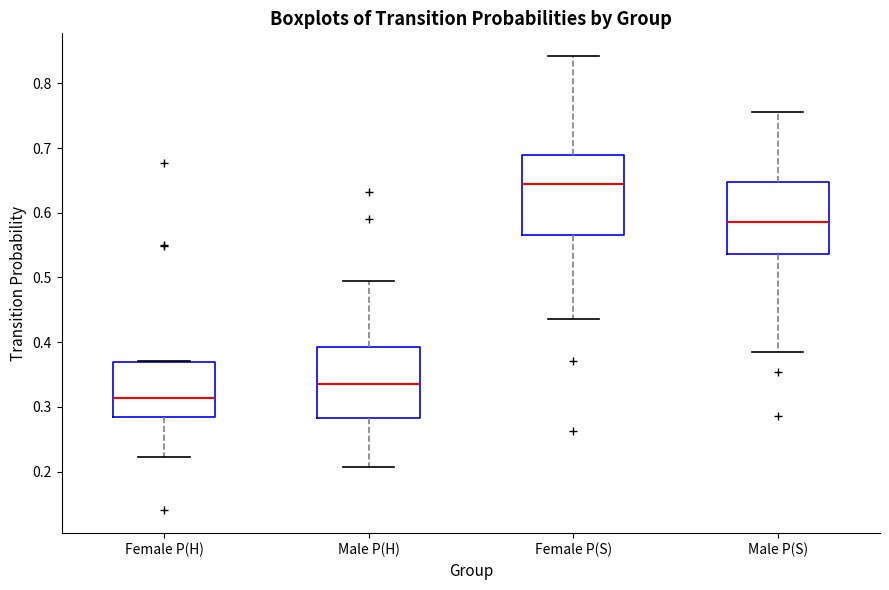

Where does the median line of the box for Female P(H) sit on the y-axis? The values are not printed on the chart, so give them approximately, as read against the axis.

0.31